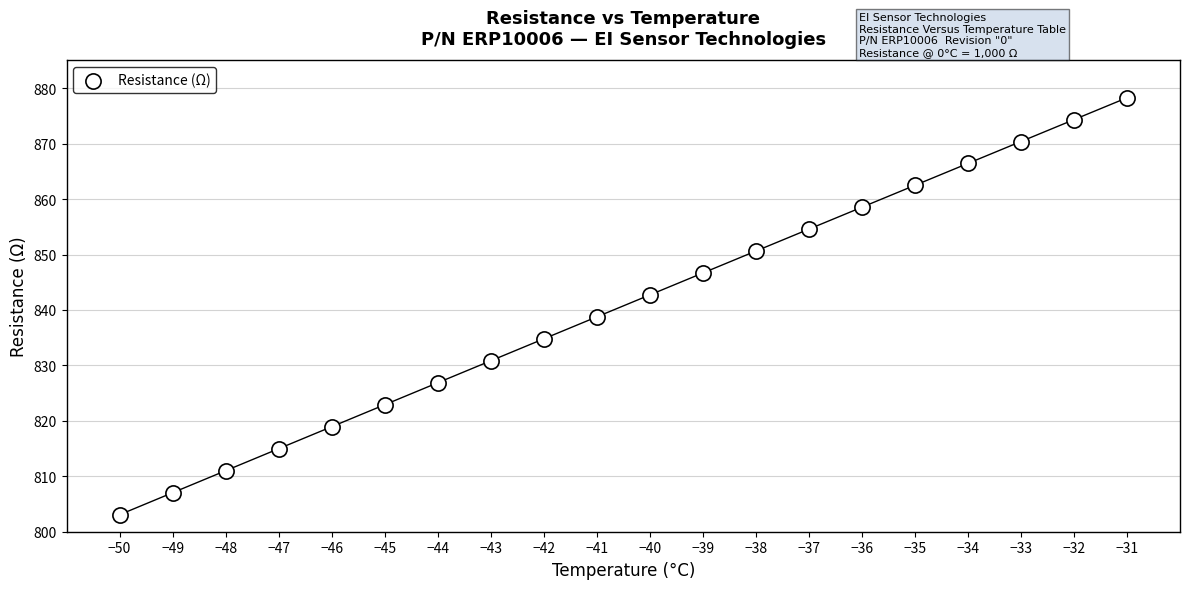

What is the range of Y values (max minus min)?

75.2